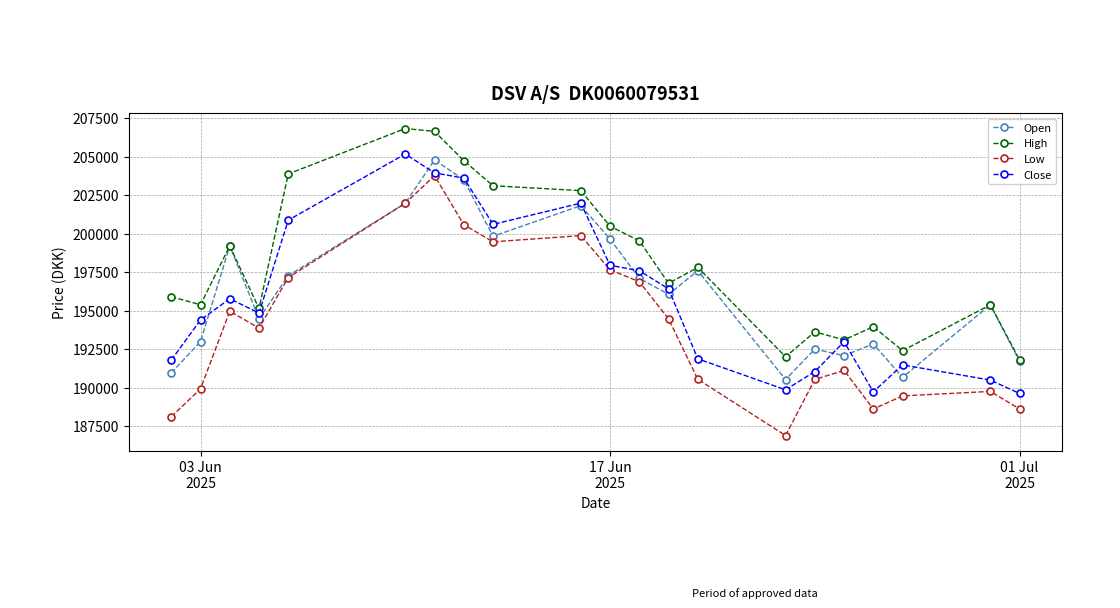

True or false: Low and High intersect in this chart.

False